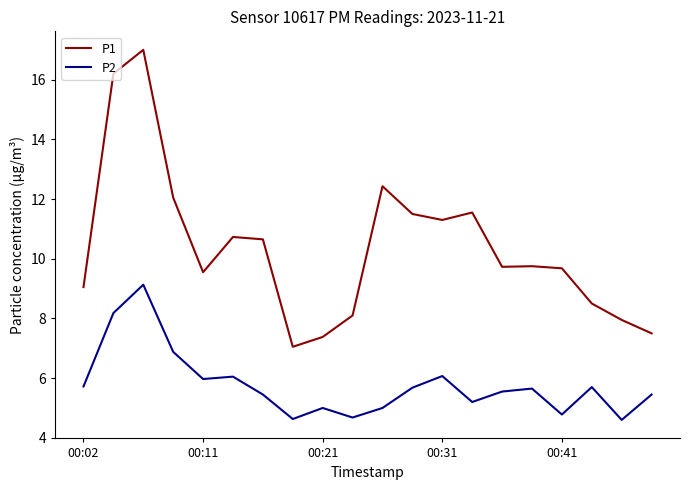

List the series in order of their overall mean, lowest first.

P2, P1